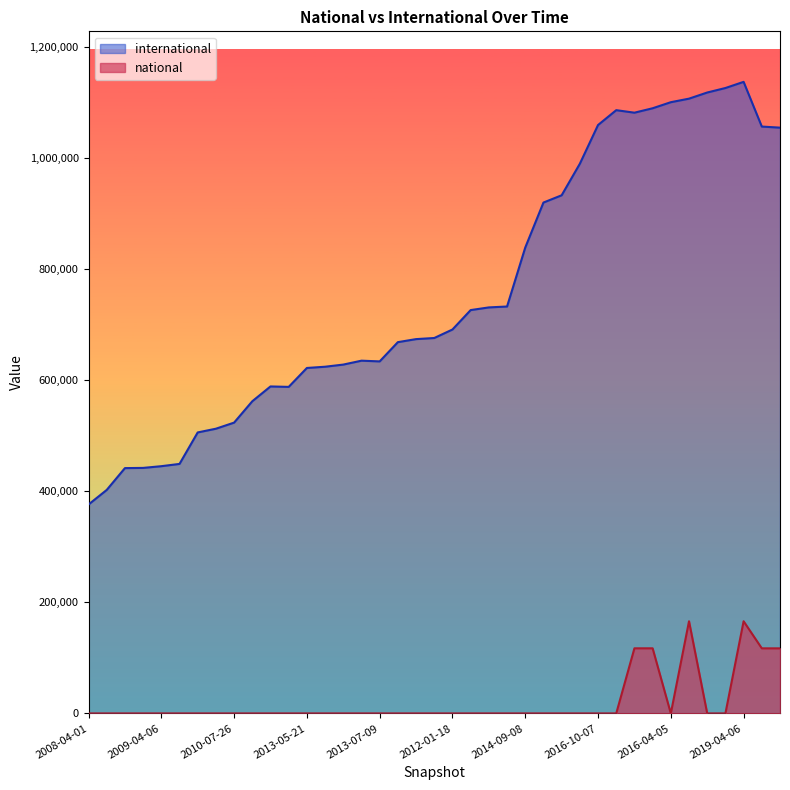

True or false: national and international cross at least once.

False